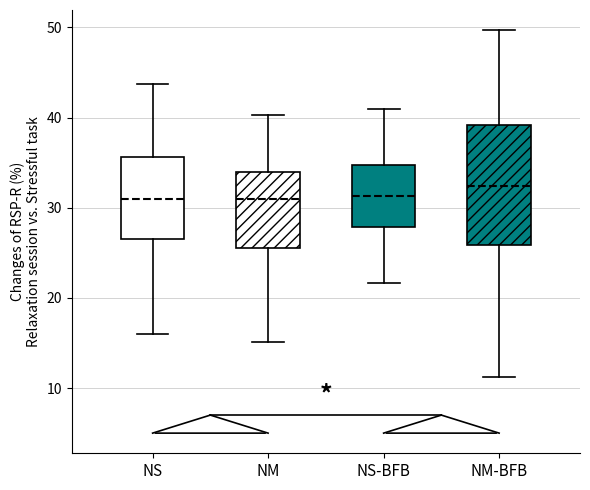

Reading left to right, read every box against the y-axis: the position of its median line, the range the box covers, and the ends of its whiskers. The values are not printed on the chart, so give them approximately, as read against the axis.

NS: median 31, box 27 to 36, whiskers 16 to 44
NM: median 31, box 26 to 34, whiskers 15 to 40
NS-BFB: median 31, box 28 to 35, whiskers 22 to 41
NM-BFB: median 32, box 26 to 39, whiskers 11 to 50